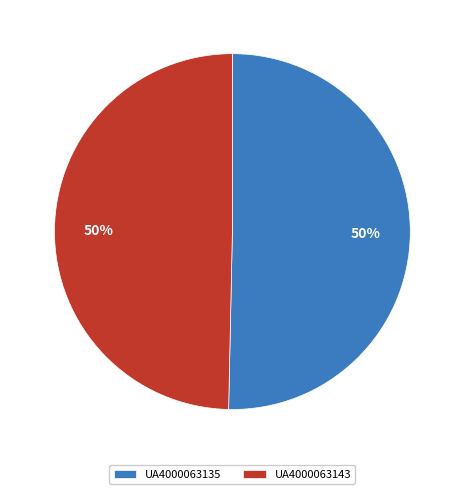

What is the ratio of the value at UA4000063143 to the value at UA4000063135?

1.0